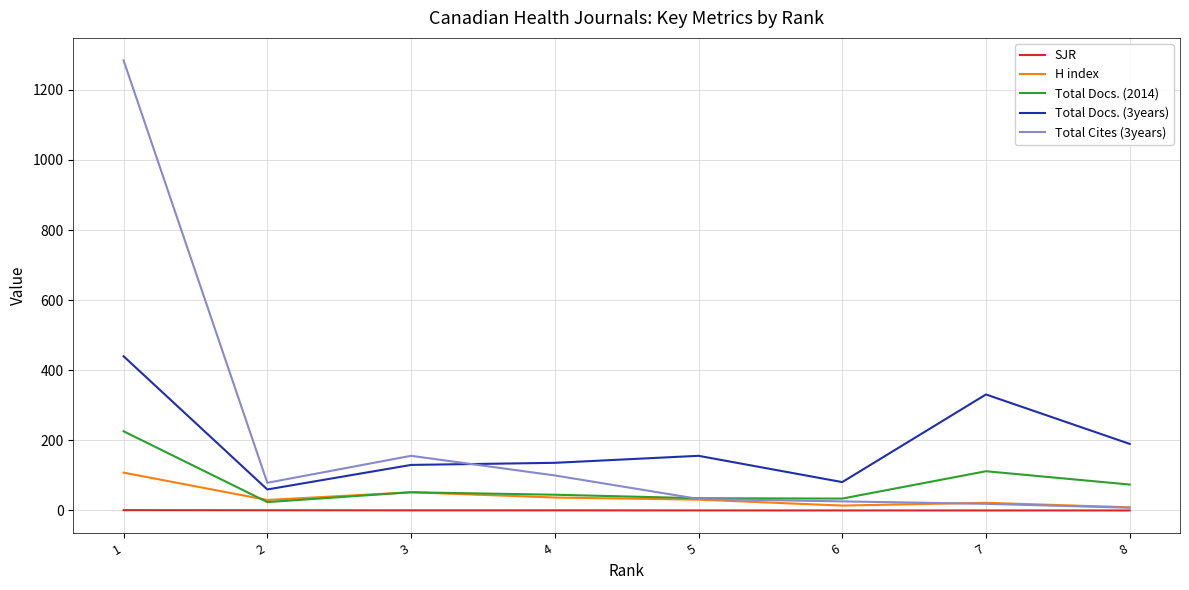

True or false: Total Docs. (3years) has more than 1 interior local peaks.

True